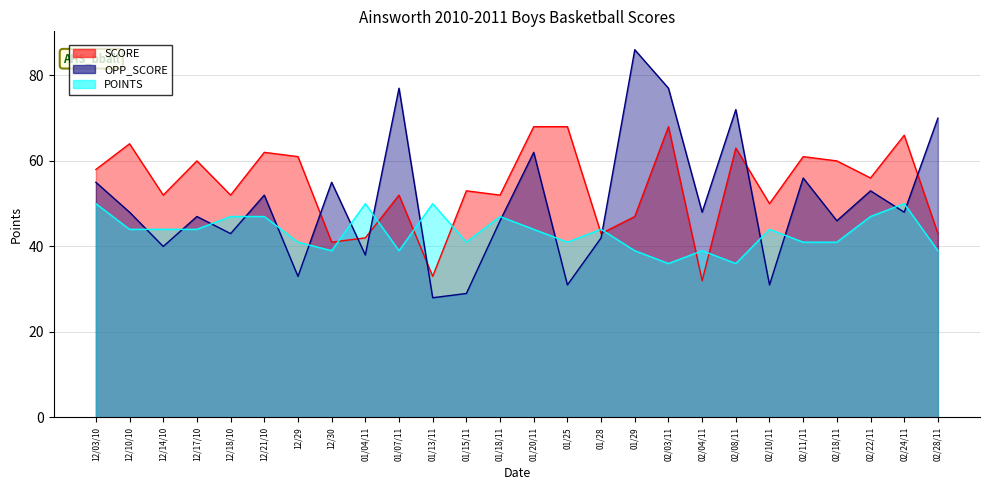

What is the minimum value for SCORE?

32